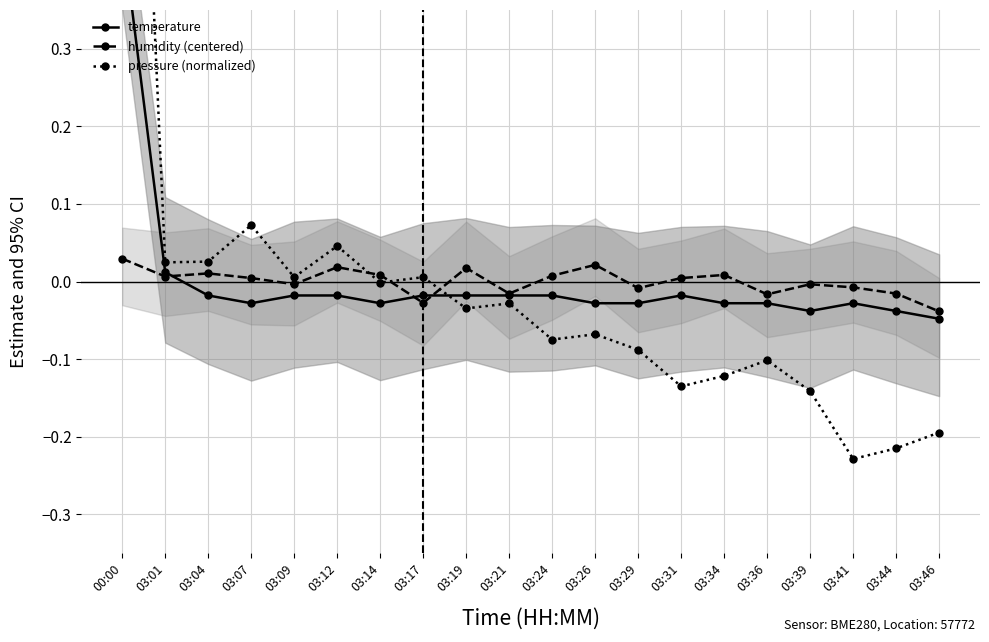

Is this an area chart (filled region under the line)?

No